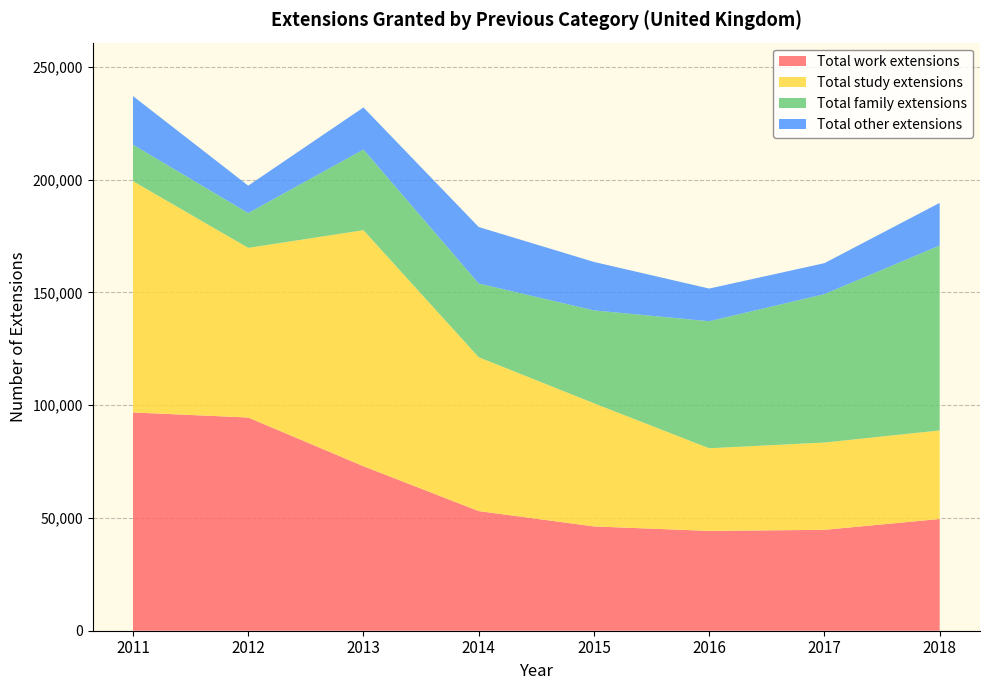

Reading left to right, what are all the values shown in this chart?

Total work extensions: 2011=96798	2012=94549	2013=72950	2014=53055	2015=46254	2016=44265	2017=44743	2018=49556
Total study extensions: 2011=102561	2012=75238	2013=104668	2014=68231	2015=54615	2016=36652	2017=38717	2018=39254
Total family extensions: 2011=16199	2012=15442	2013=35780	2014=32715	2015=41188	2016=56337	2017=65812	2018=82018
Total other extensions: 2011=21540	2012=12148	2013=18660	2014=25032	2015=21497	2016=14479	2017=13729	2018=18911